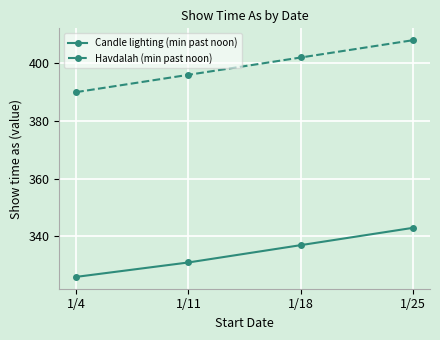

What is the difference between the highest and lowest values at 1/18?

65